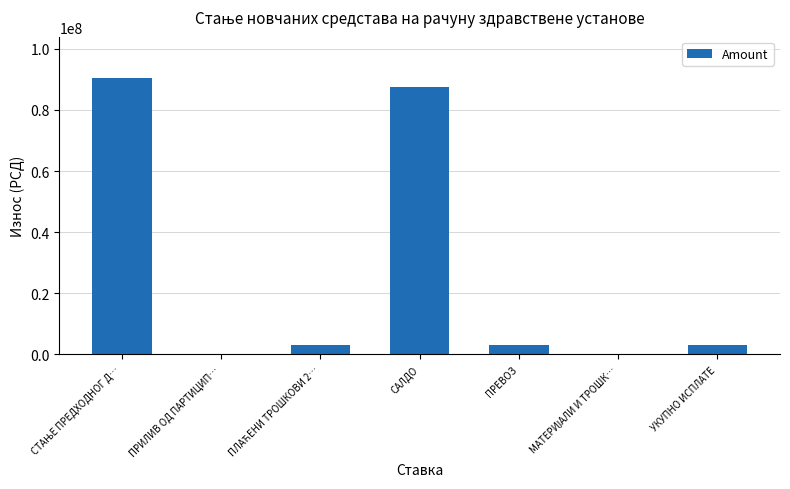

Which has a higher value, ПРИЛИВ ОД ПАРТИЦИП… or ПРЕВОЗ?

ПРЕВОЗ